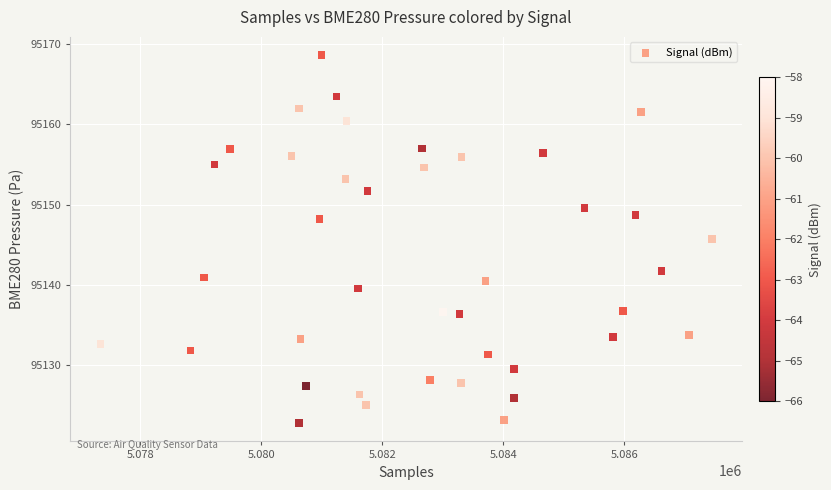

What is the range of X values (max minus min)?

10109.0